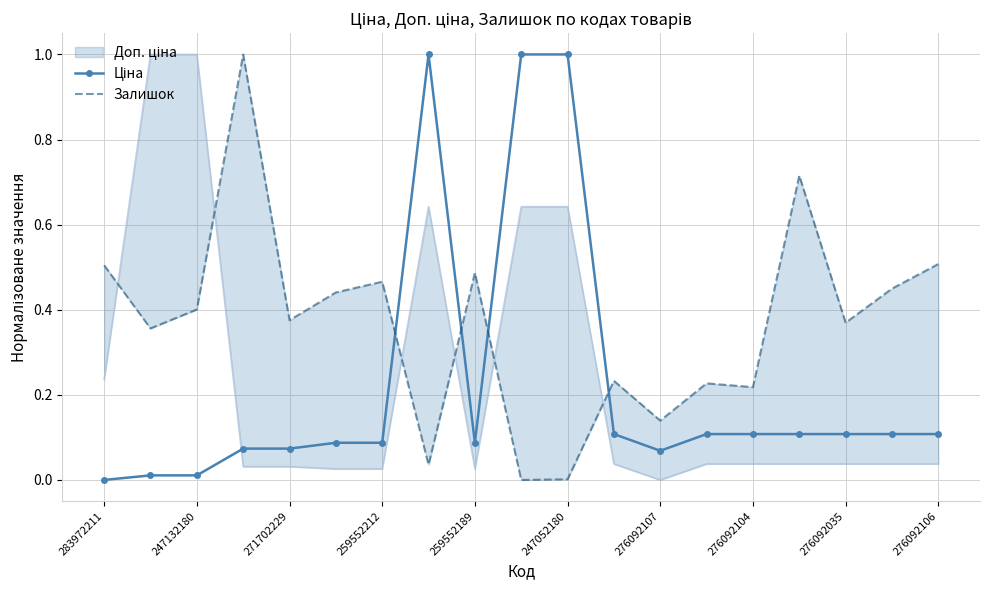

True or false: Ціна has a value of 0.2 at 11.

False